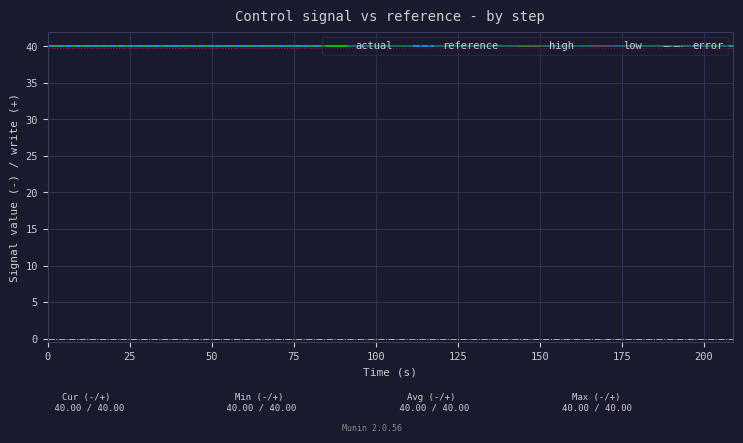

How many lines are shown in the chart?

5